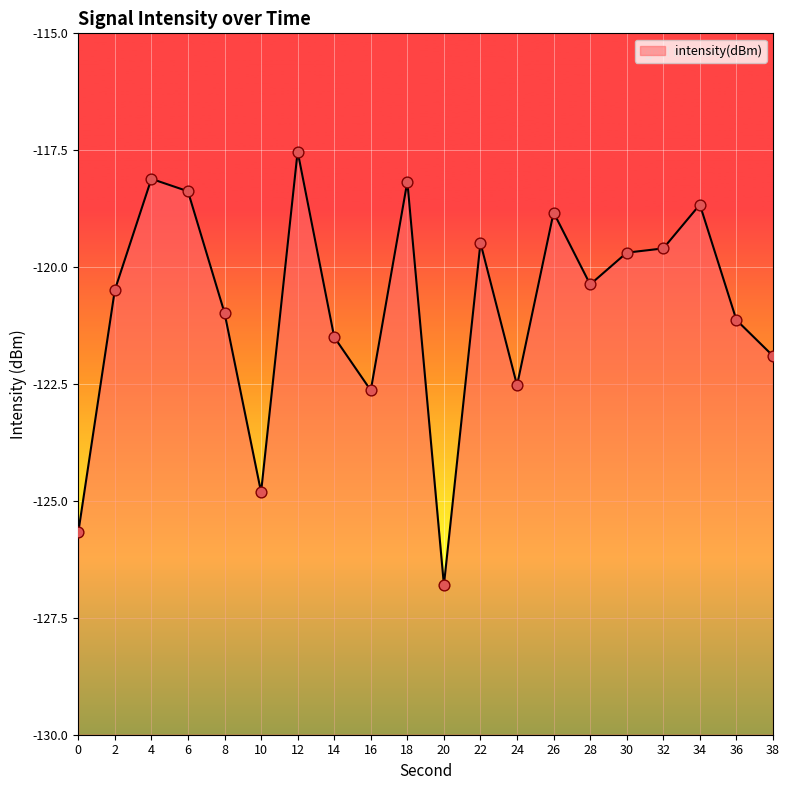

What is the change in value from 8 to 12?

+3.4